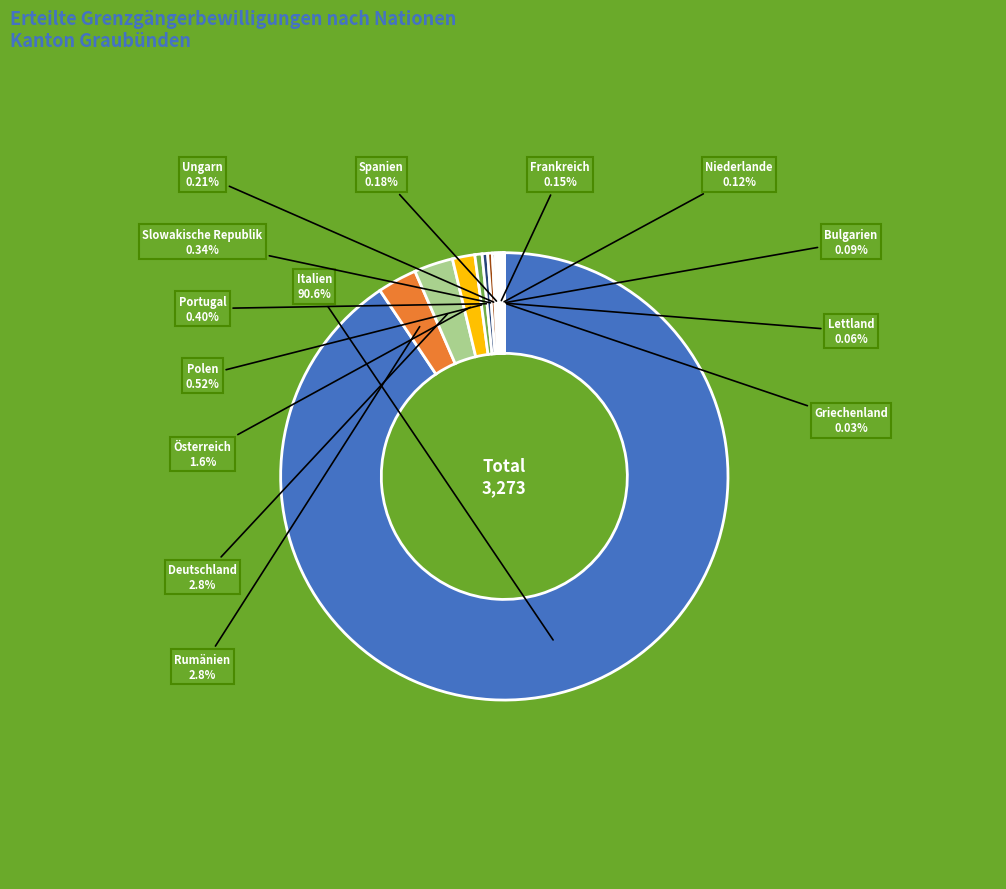

Is there a majority slice in this chart?

Yes